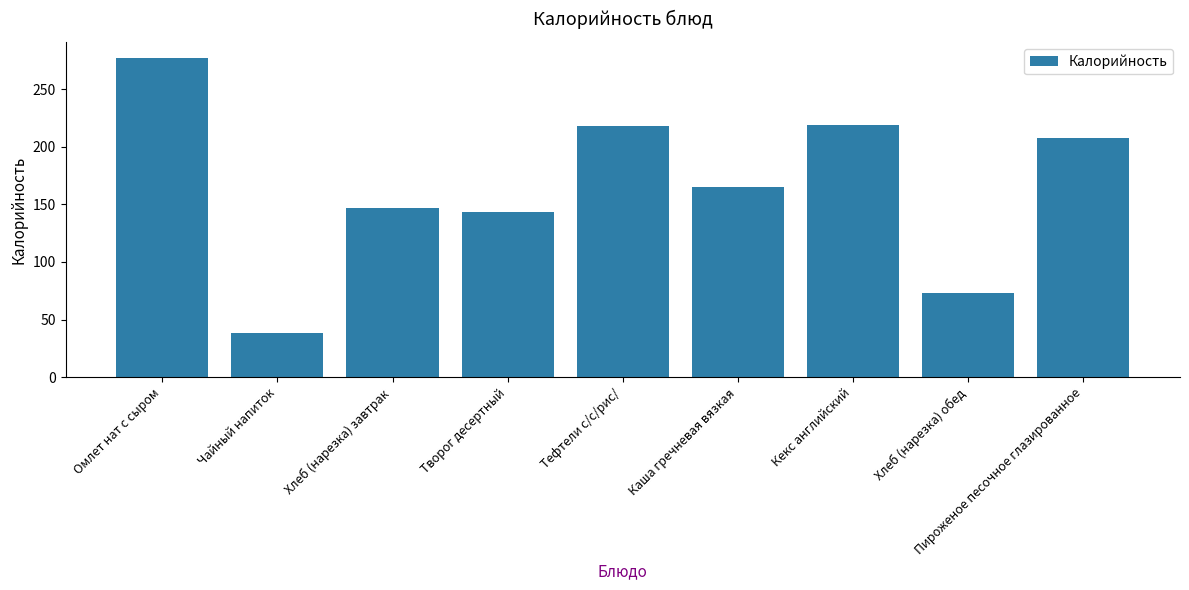

What is the minimum value shown in the chart?

37.9